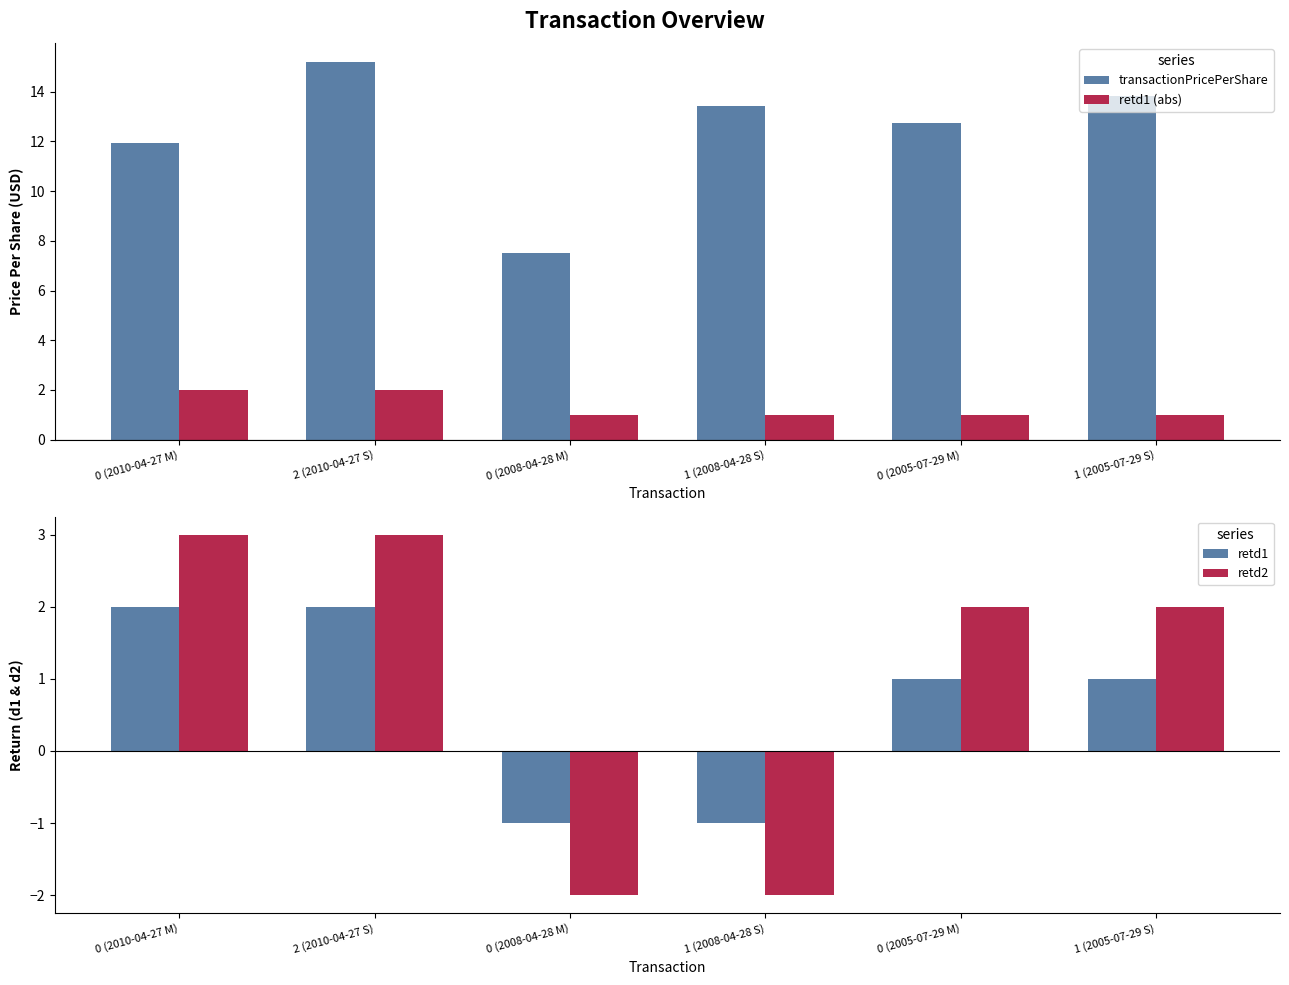

True or false: transactionPricePerShare has a value of 10.7 at 0 (2008-04-28 M).

False